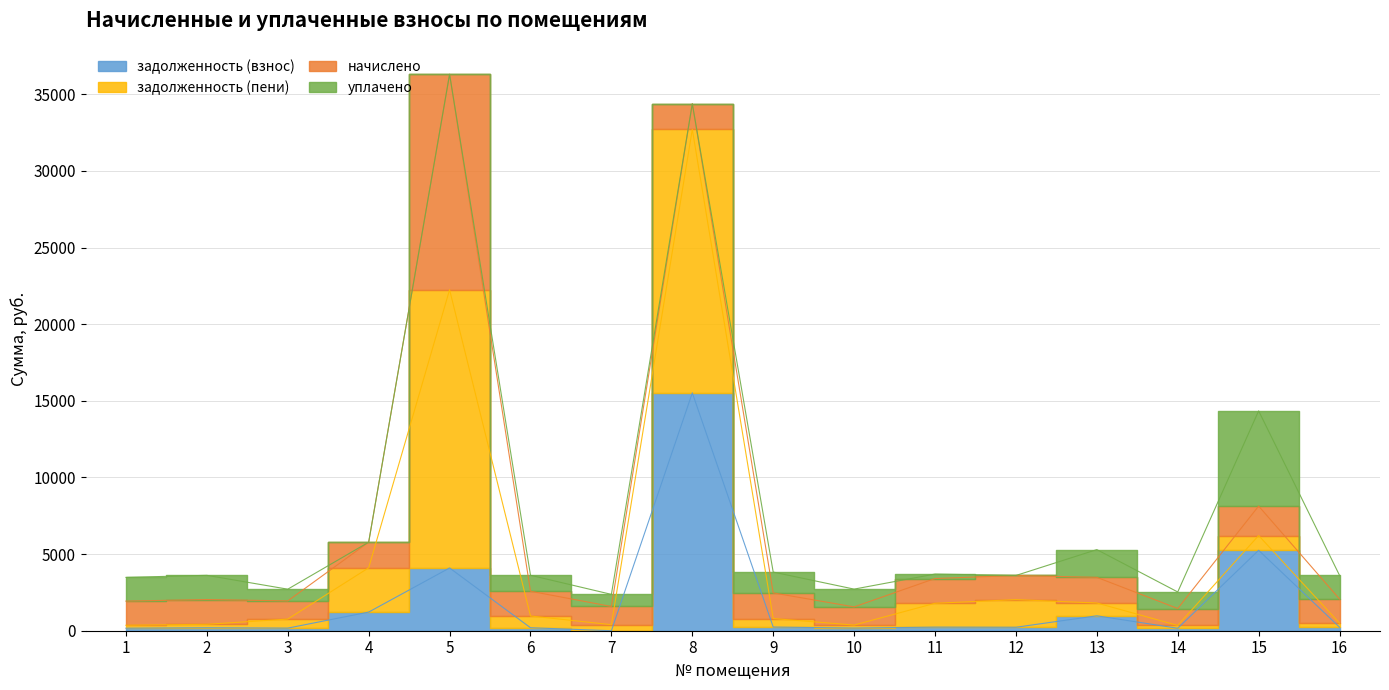

Is the value of задолженность (взнос) at 1 greater than the value of задолженность (пени) at 12?

No